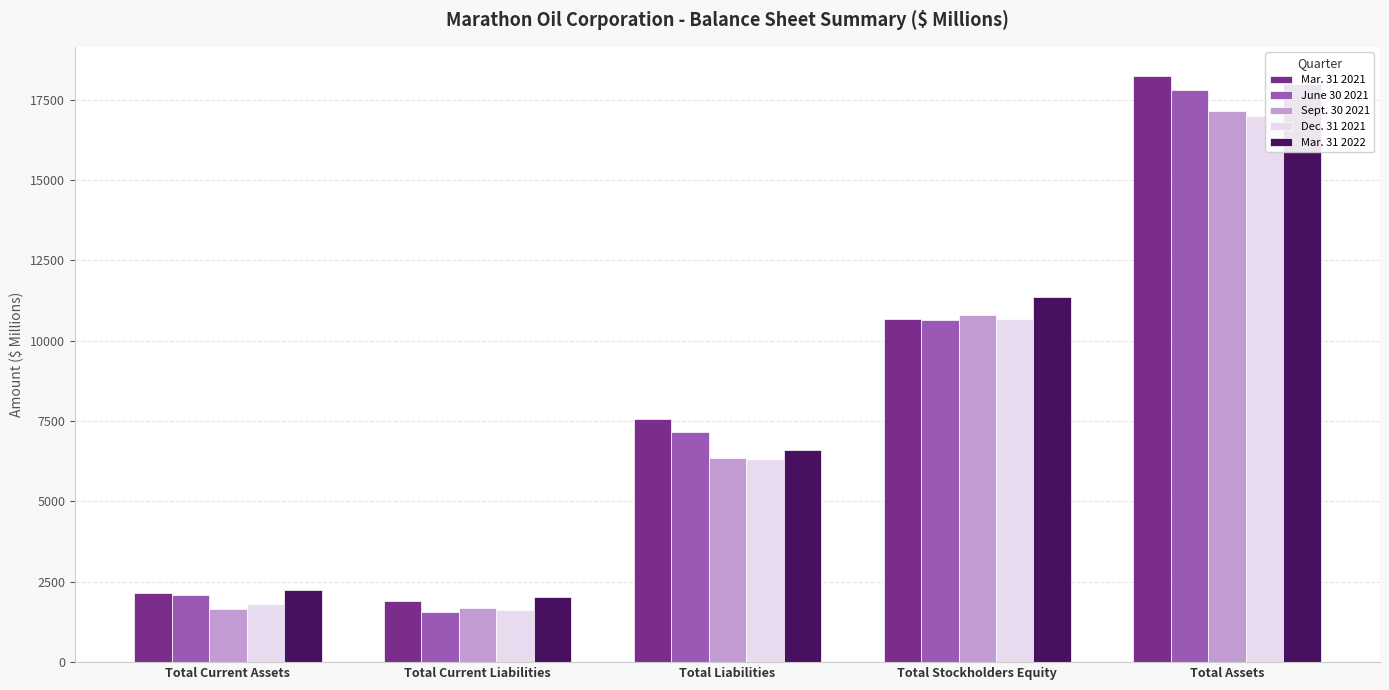

What is the label of the 4th bar from the right?

Total Current Liabilities